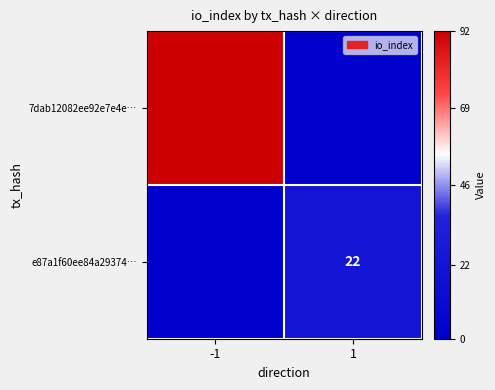

The value of e87a1f60ee84a29374… at 1 is 22. True or false?

True